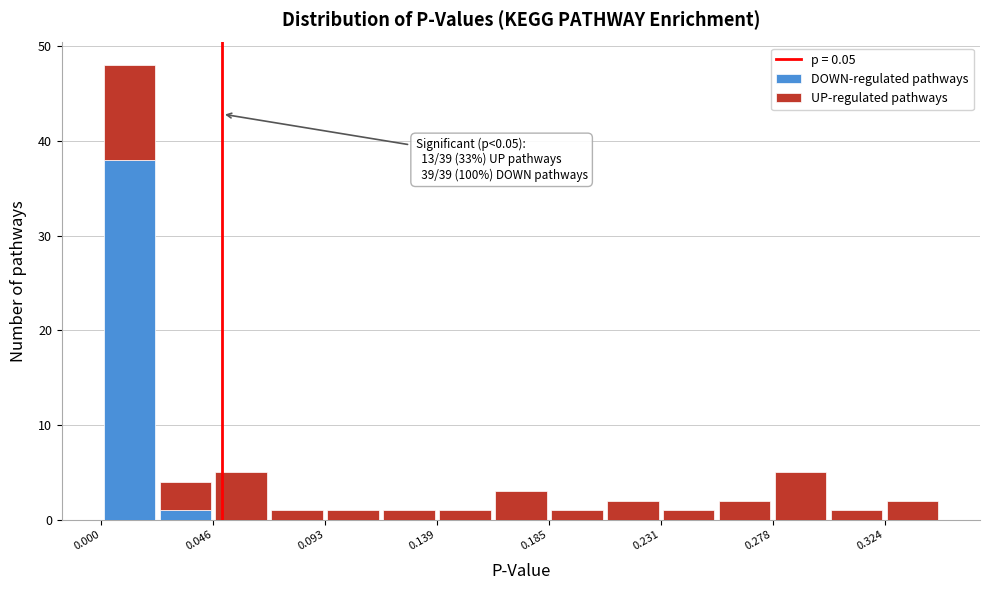

Which range on the x-axis has the tallest stacked bar (by total height)?

0.000 to 0.025